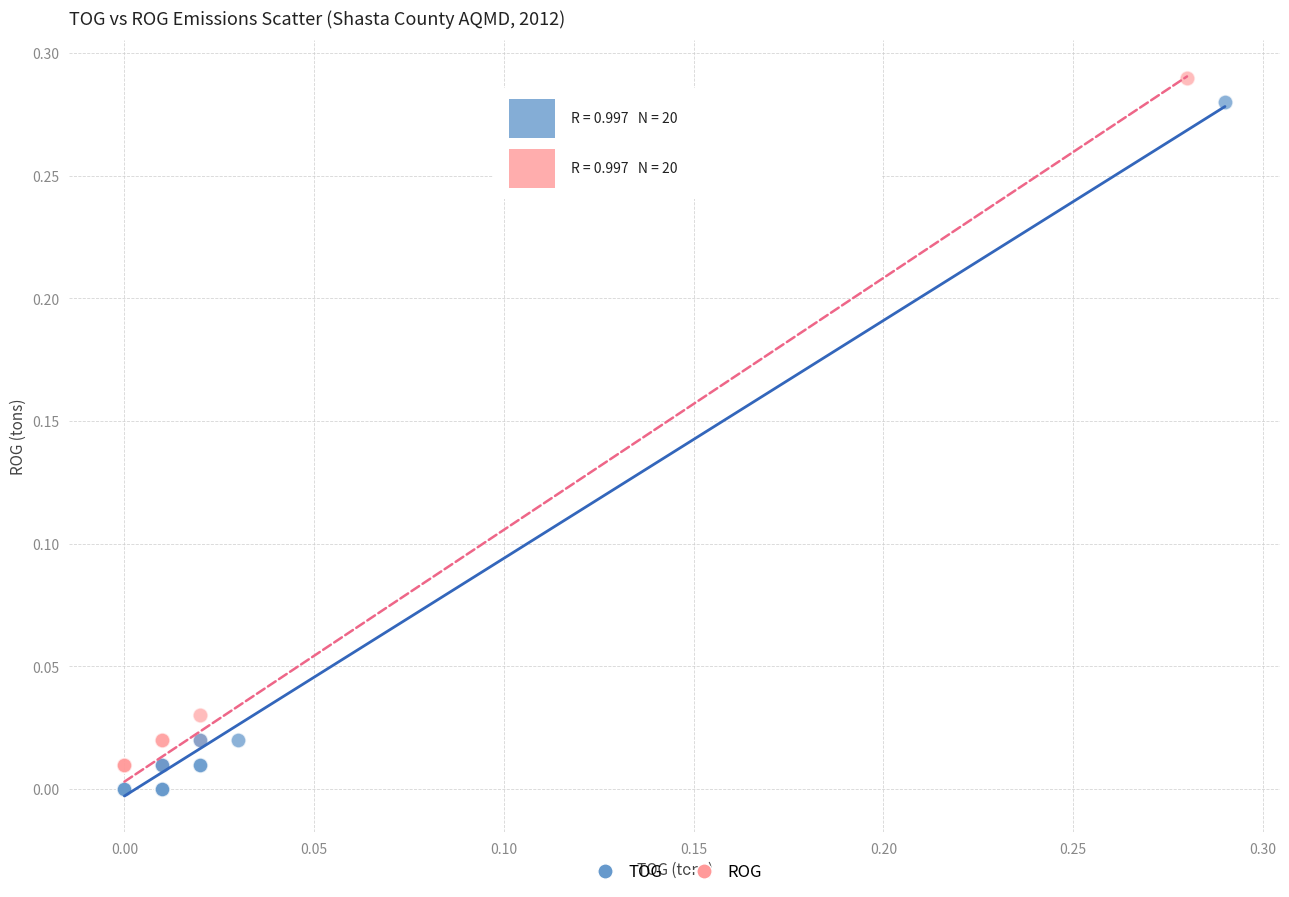

Which series has the widest spread of Y values?

ROG